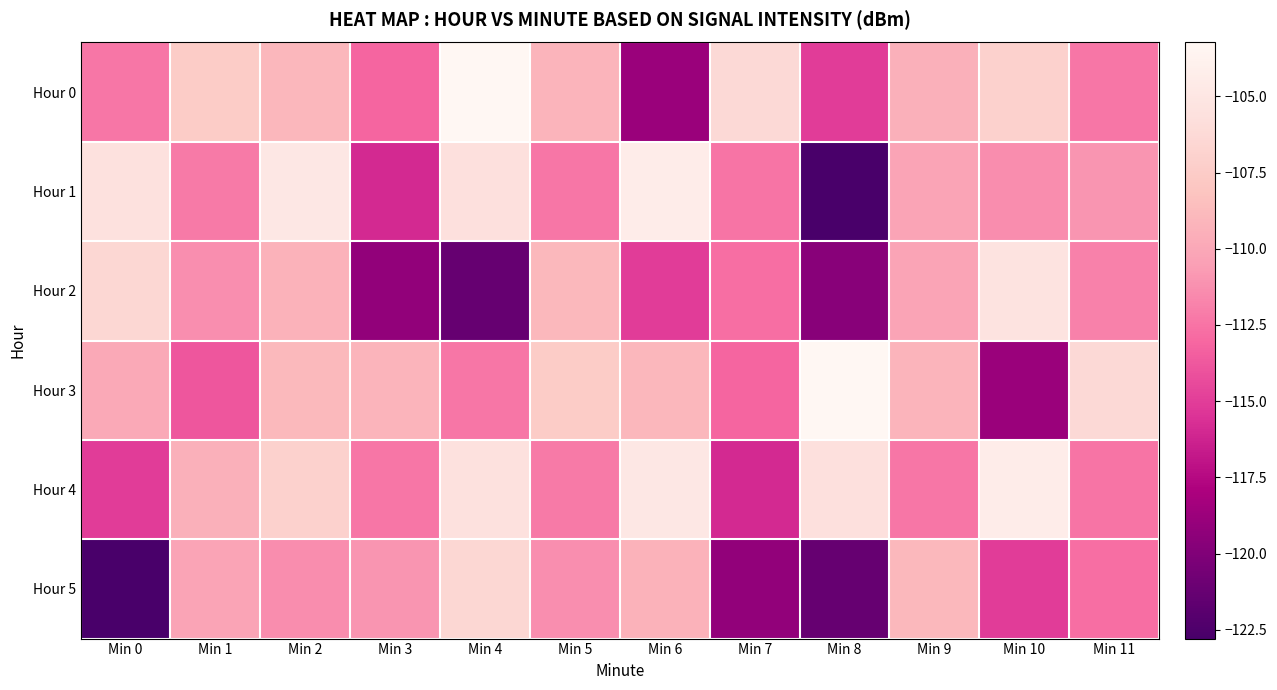

What is the spread (max minus min) of values at Min 5?

4.9